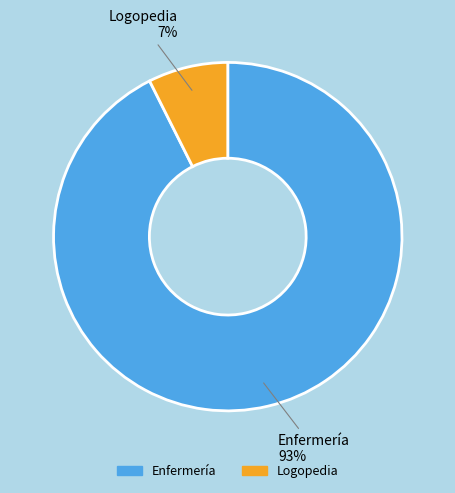

Which category has the smallest portion of the pie?

Logopedia